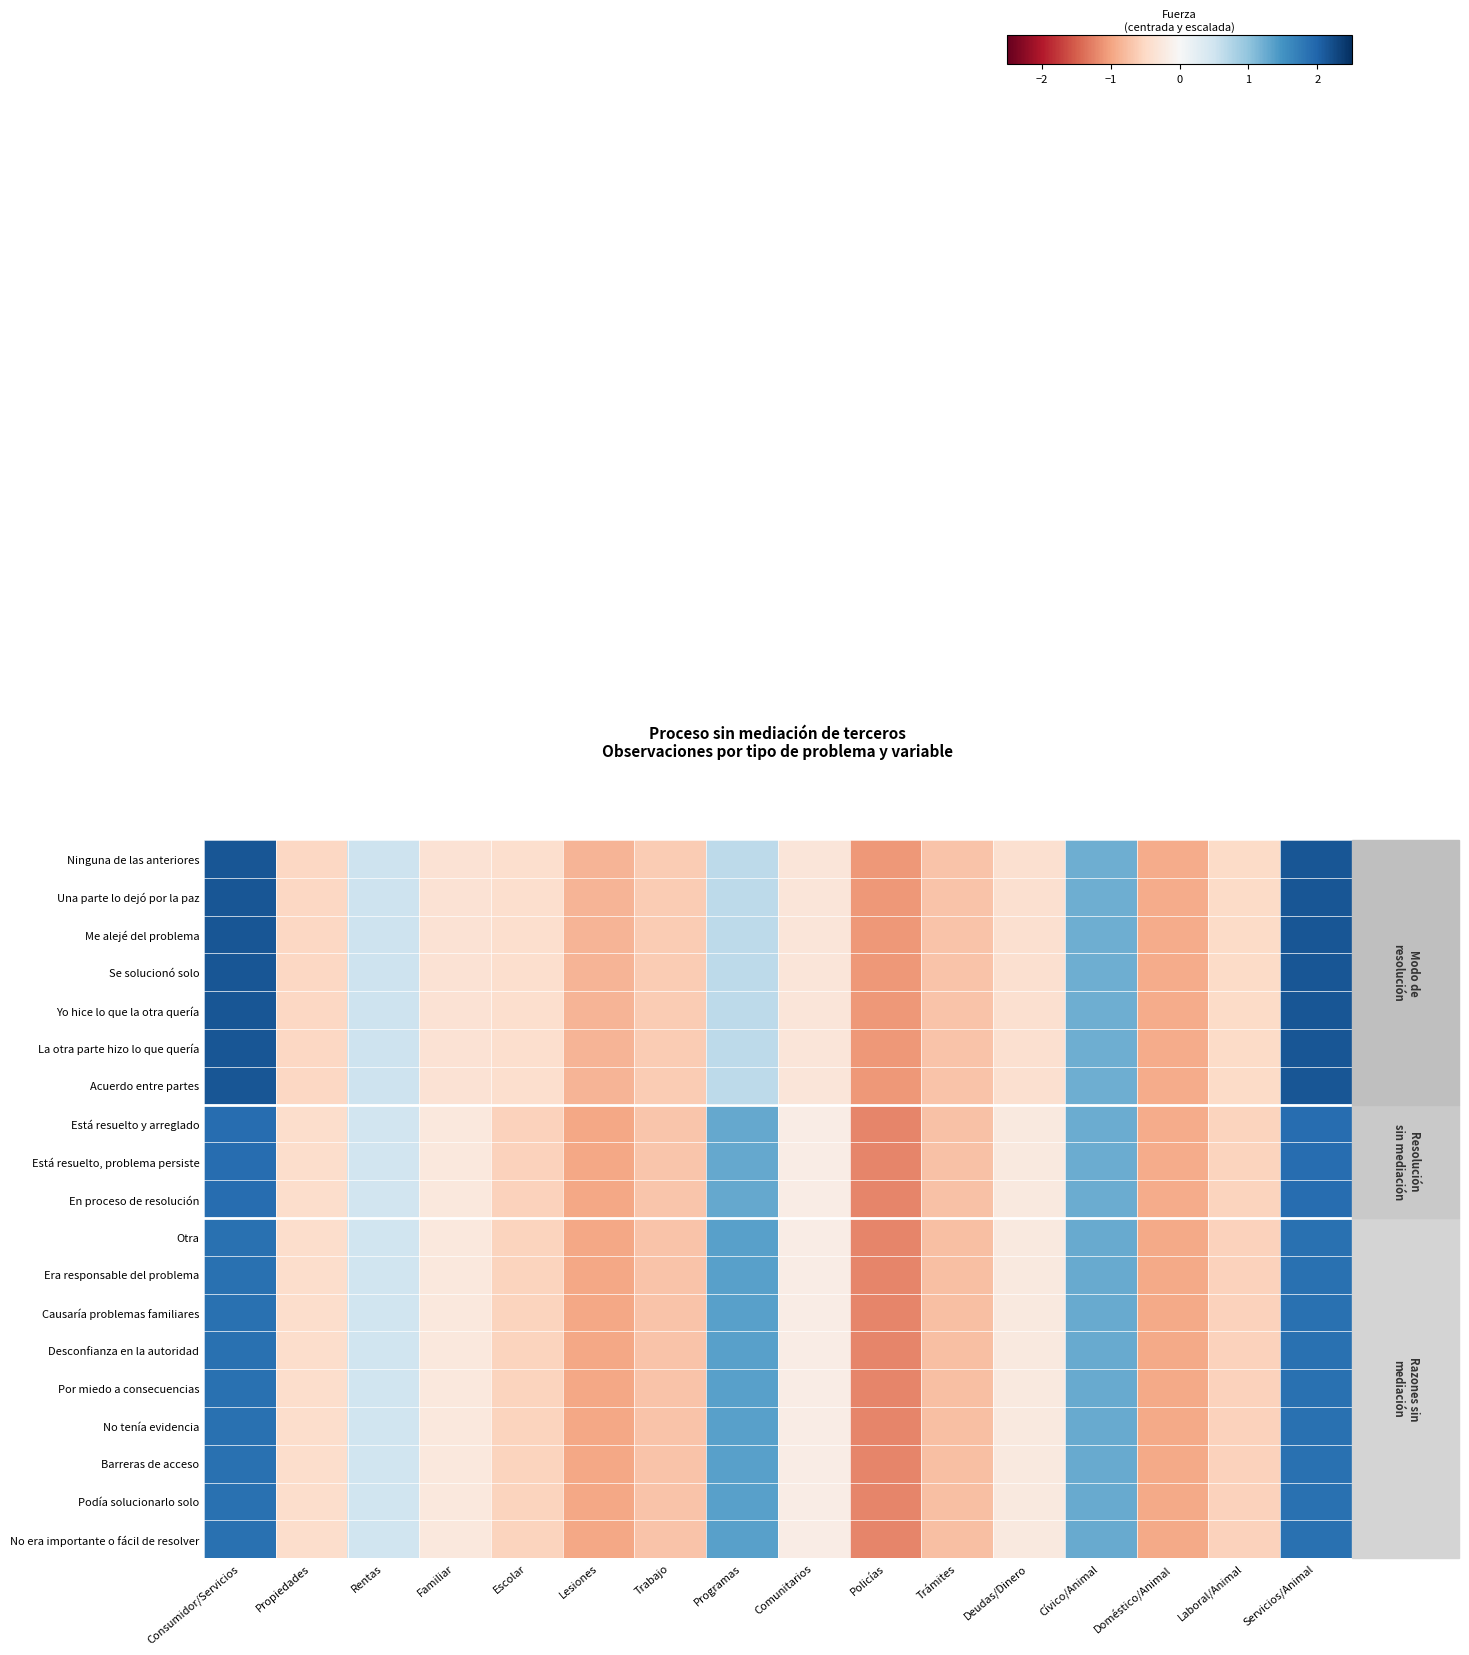

Which label corresponds to the largest value in the chart?

Consumidor/Servicios